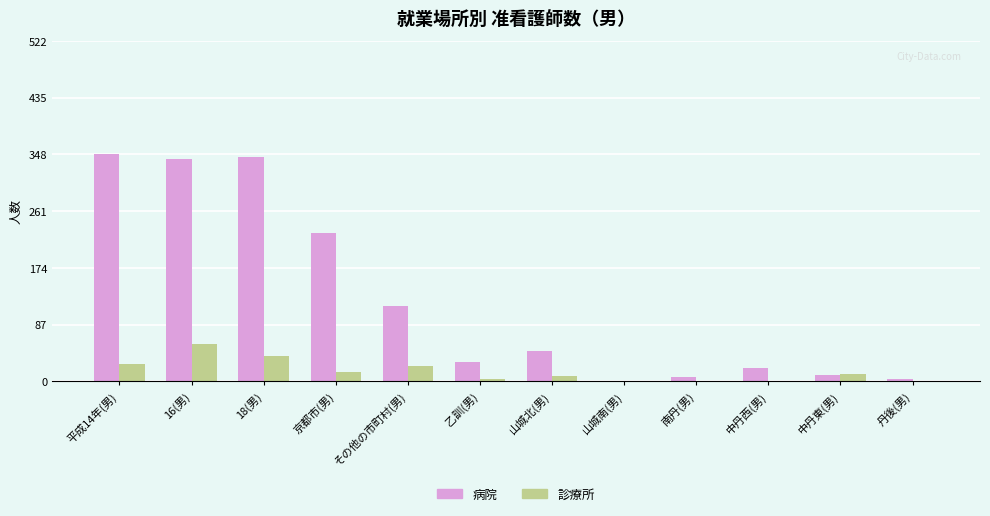

Between 平成14年(男) and その他の市町村(男), which series saw the biggest shift?

病院